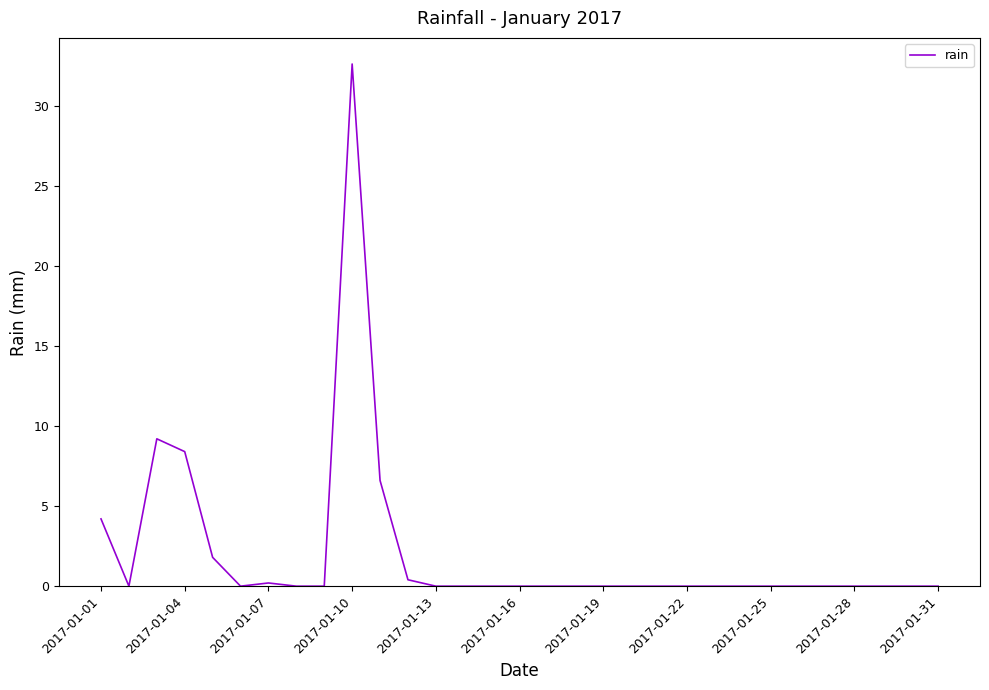

What is the maximum value shown in the chart?

32.6